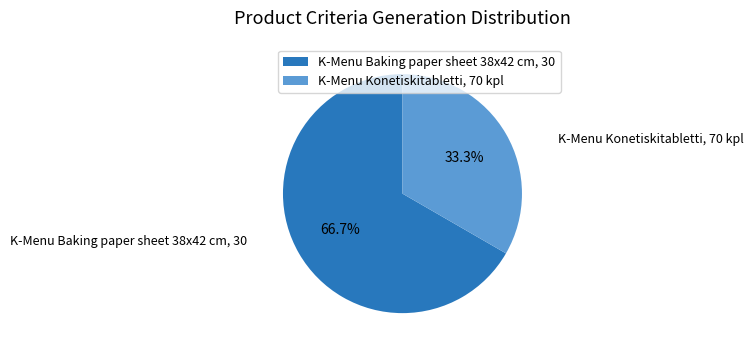

To the nearest percent, what percentage of the pie is K-Menu Baking paper sheet 38x42 cm, 30?

67%